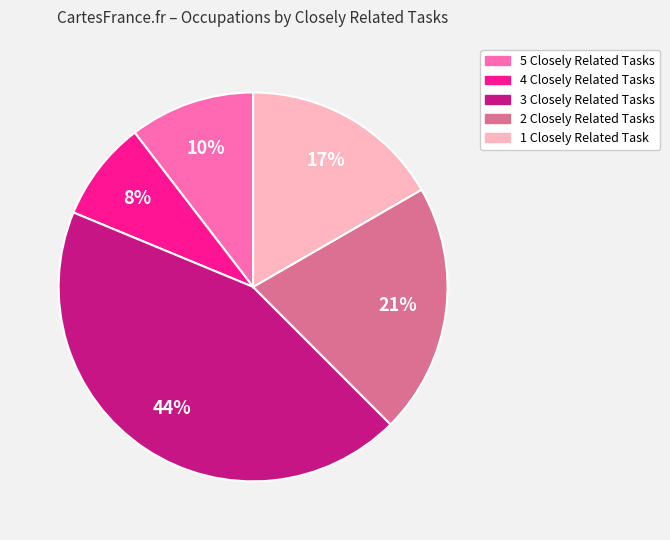

To the nearest percent, what is the average slice percentage?

20%